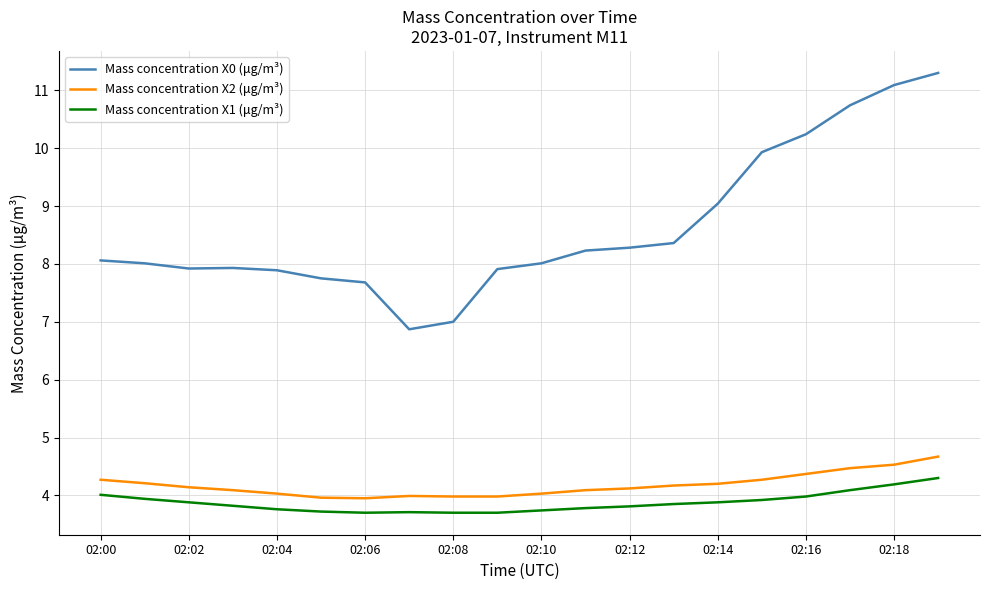

What is the maximum value shown in the chart?

11.3